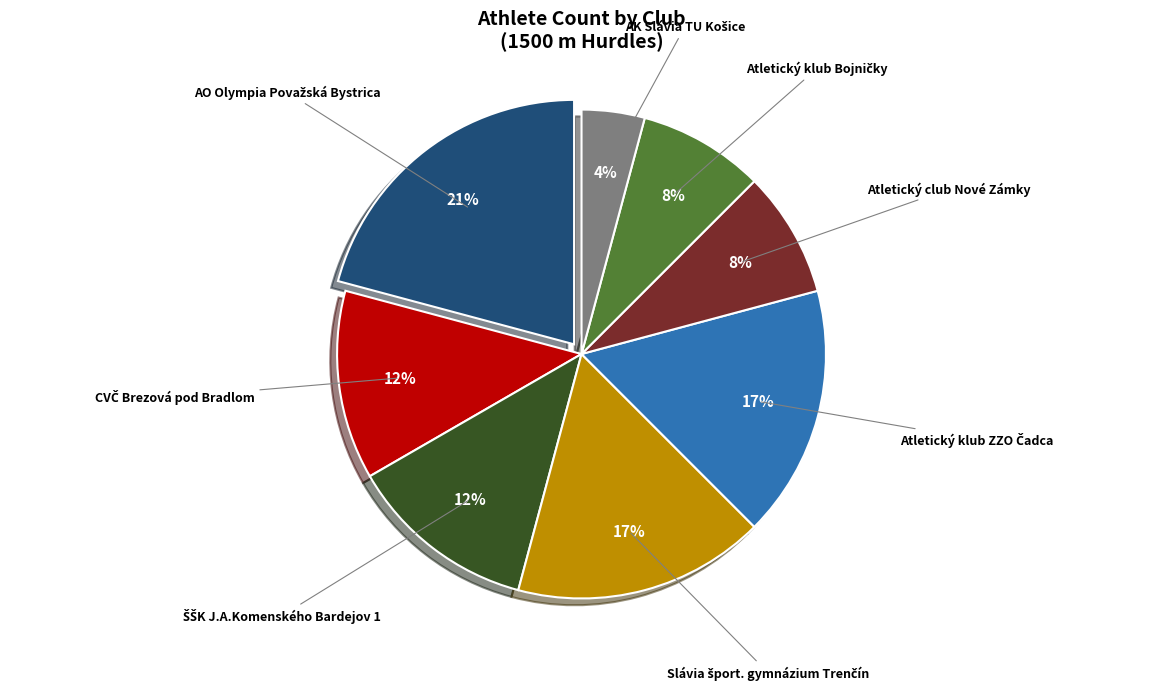

Is there any slice that represents more than half of the pie?

No